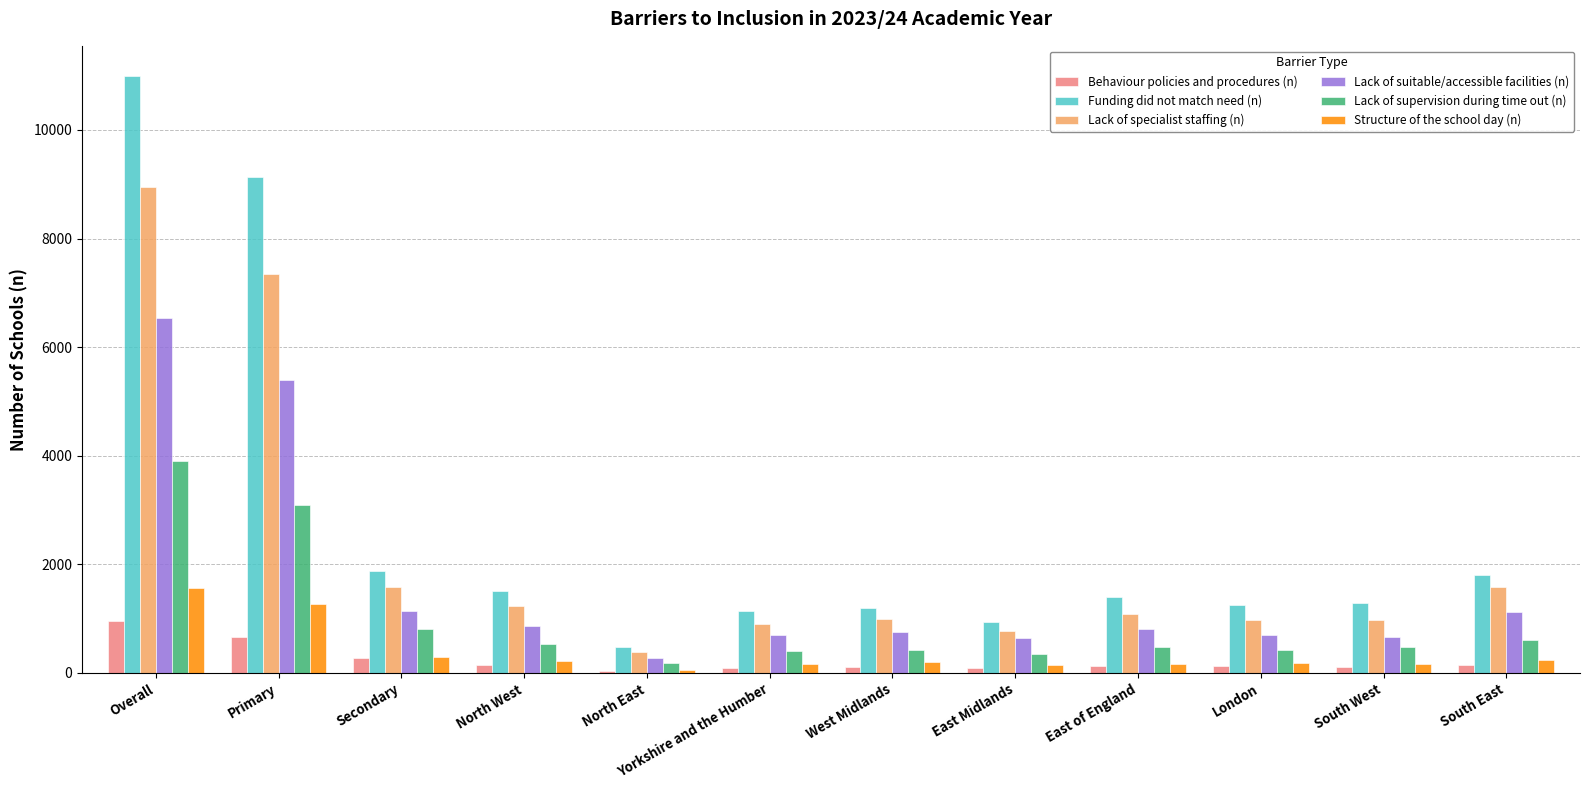

Which series has the widest spread of values?

Funding did not match need (n)